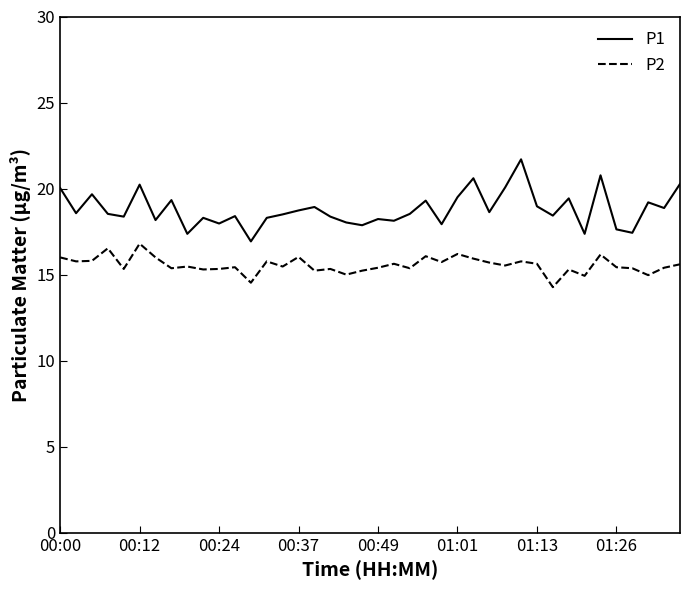

What is the average value of the P2 series?

15.6